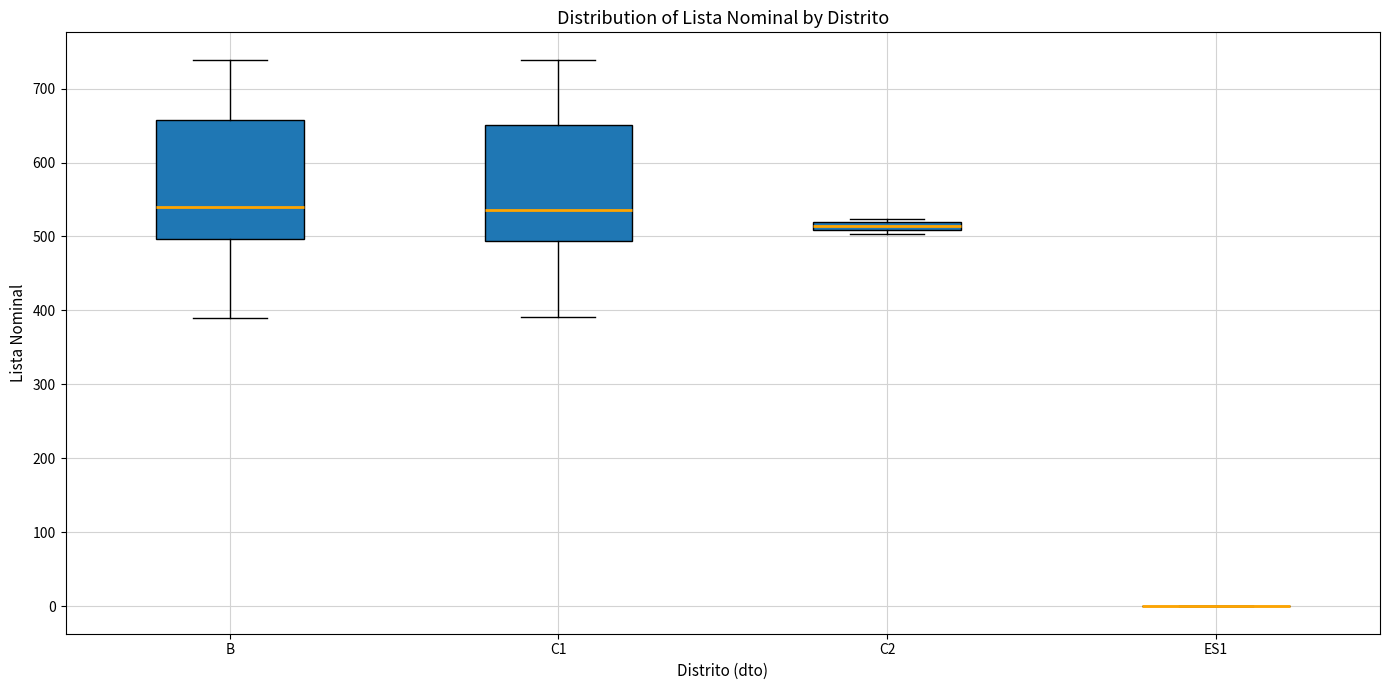

Where is the upper edge of the box for C2 on the y-axis? The values are not printed on the chart, so give them approximately, as read against the axis.

520